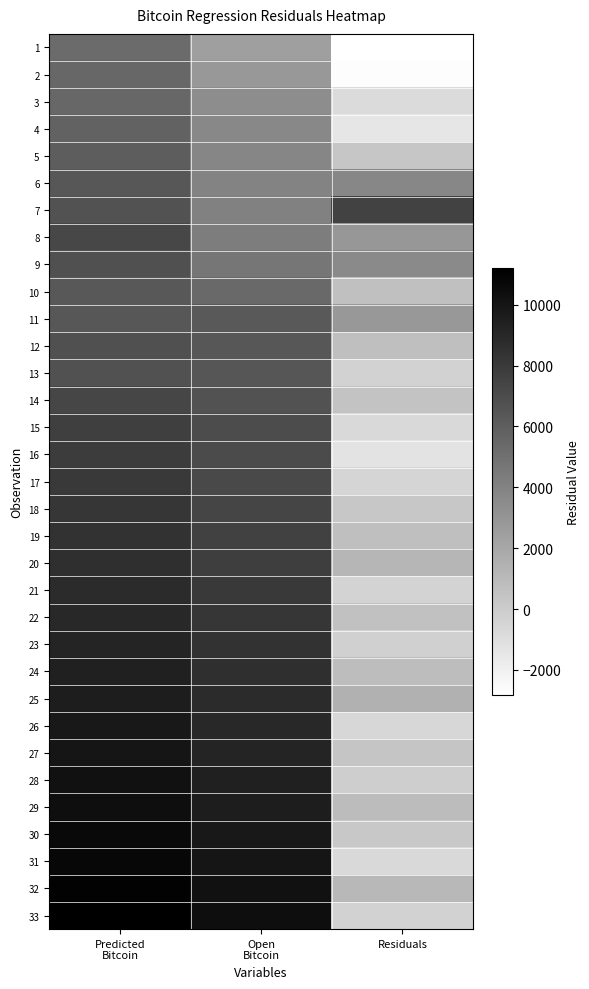

How many data points does each series have?

3